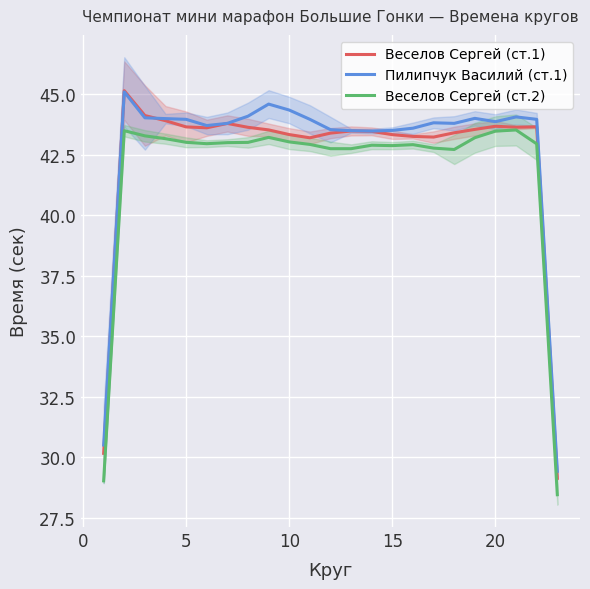

What is the lowest value of the Пилипчук Василий (ст.1) series?

29.4